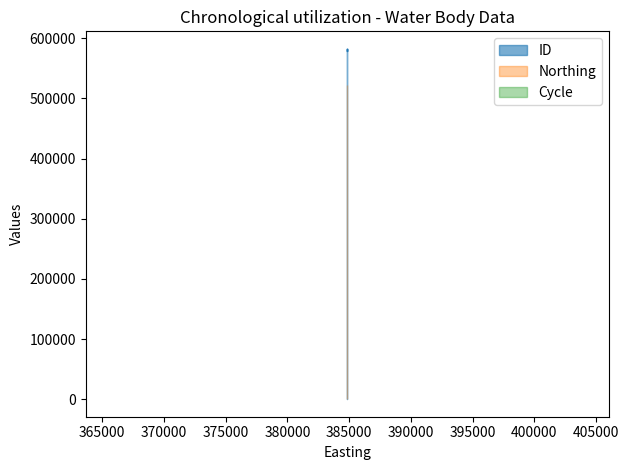

Which series changed the most between 384834 and 384834?

ID